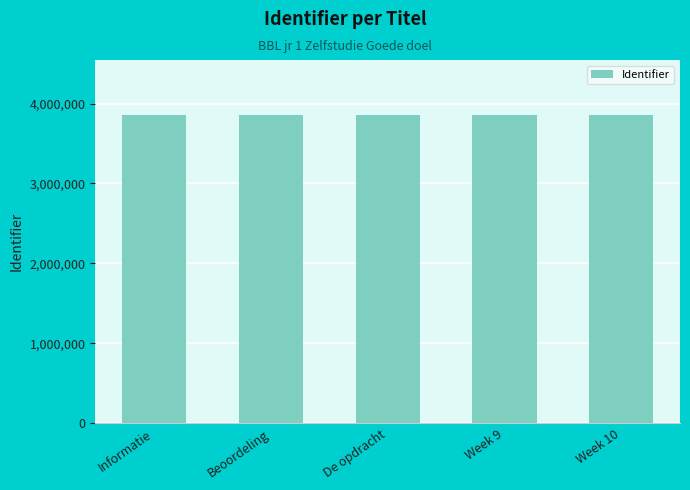

What is the smallest value displayed?

3851395